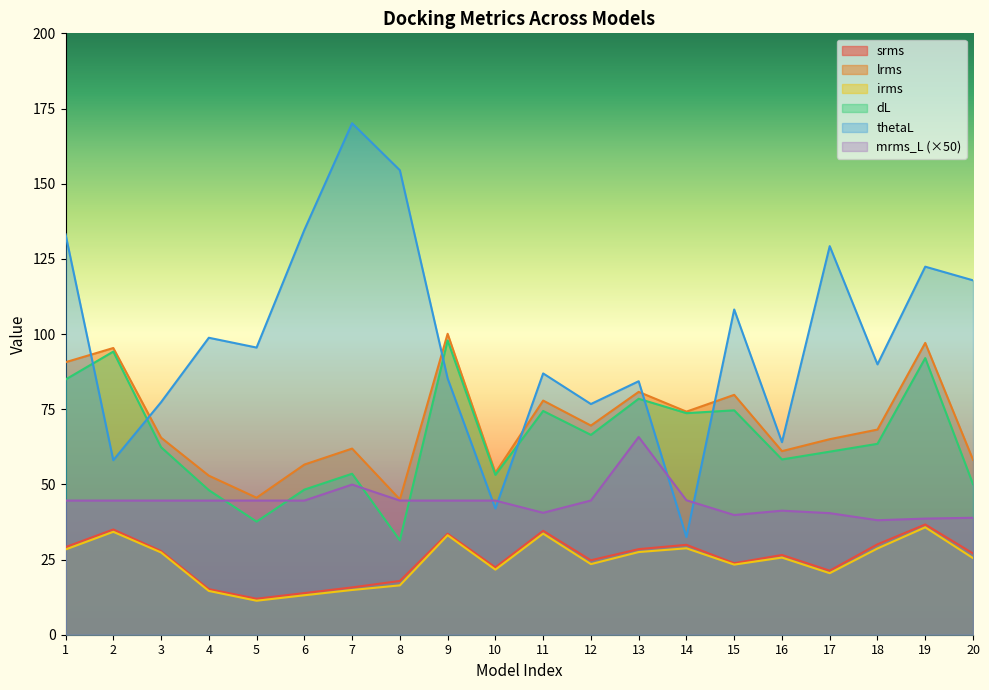

What is the value of the lrms point at the 11th from the left?

77.9